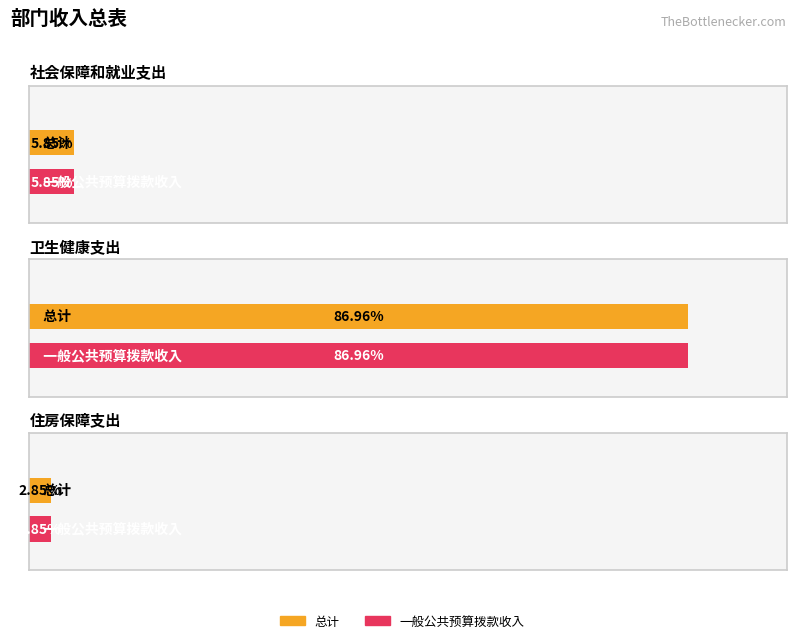

Which series has the largest total across all categories?

总计